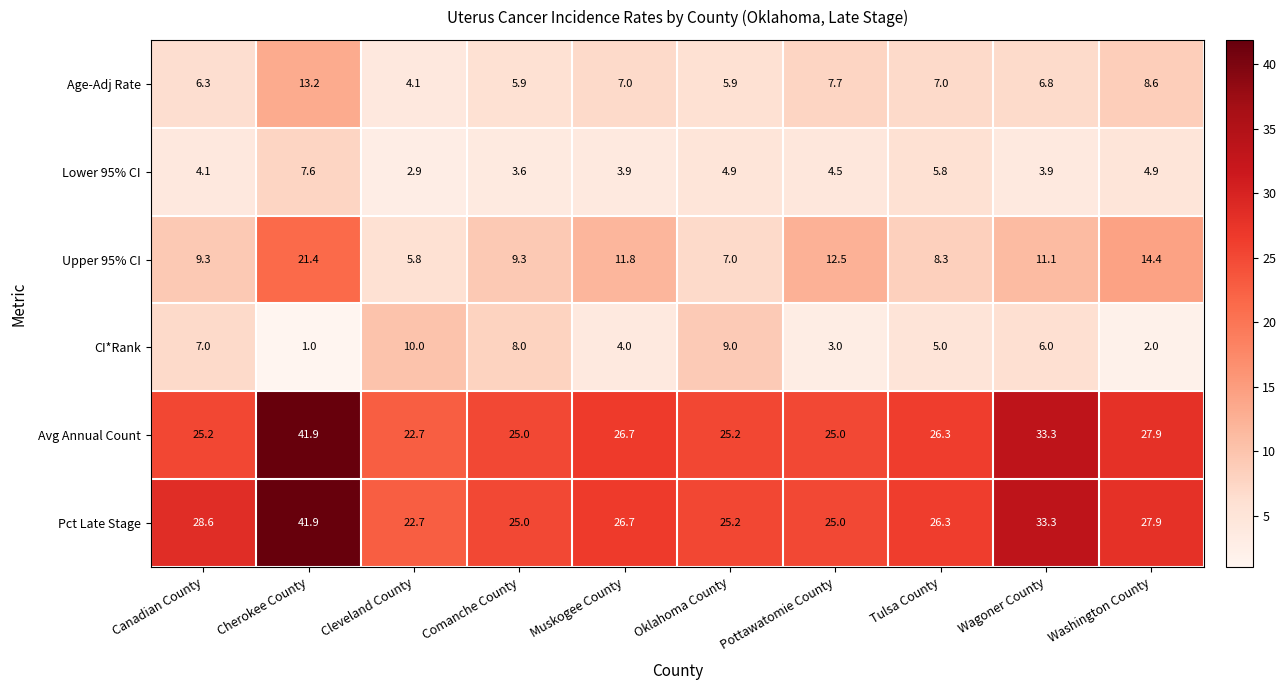

What is the maximum value shown in the chart?

41.9